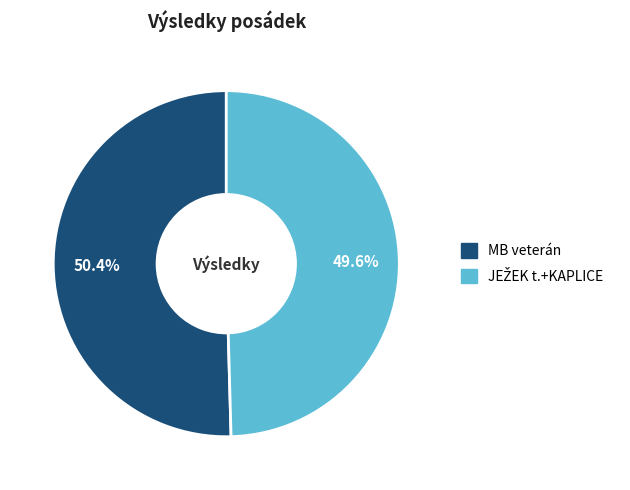

Which category has the biggest portion of the pie?

MB veterán